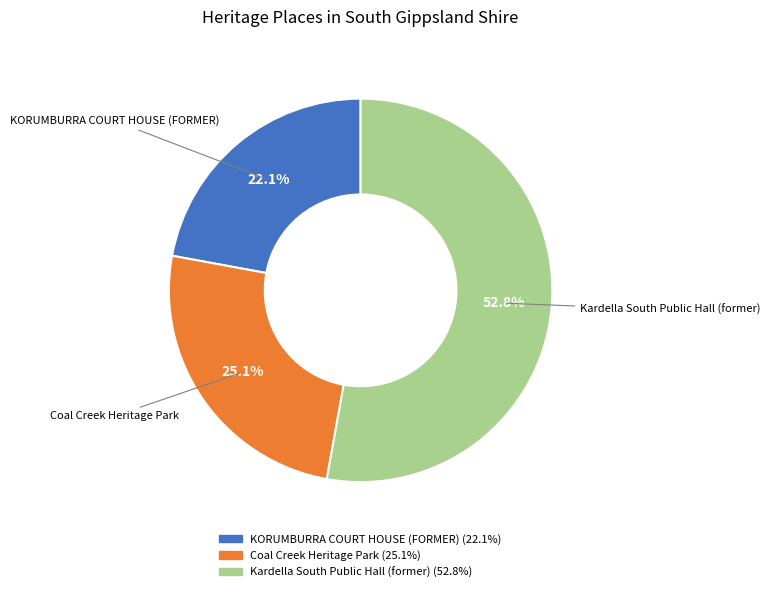

Does KORUMBURRA COURT HOUSE (FORMER) account for over 50% of the chart?

No